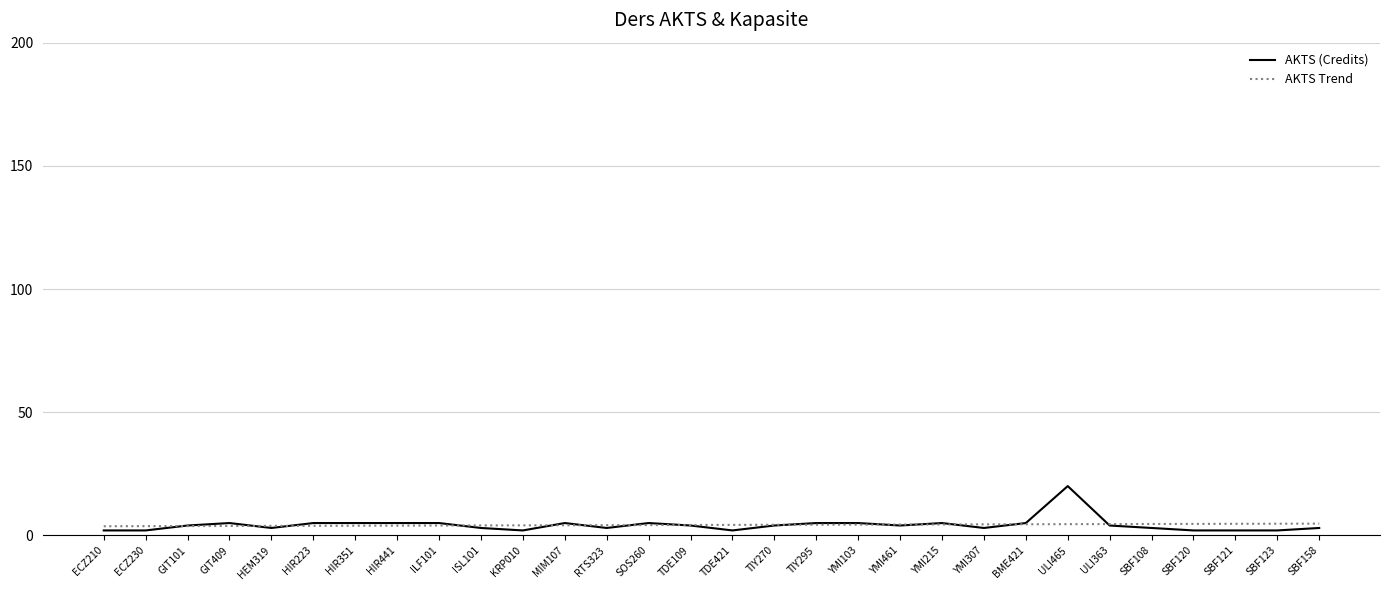

The value of AKTS (Credits) at SBF121 is 2.0. True or false?

True